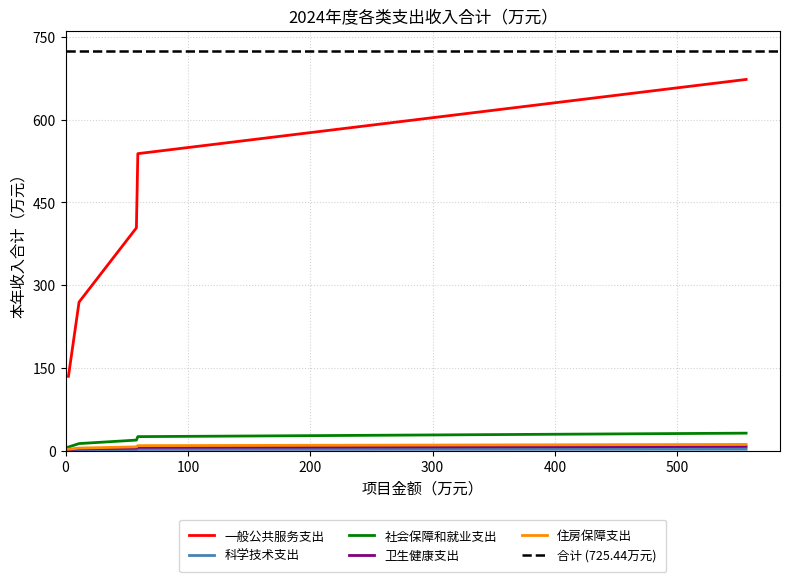

At 事业运行, list the series in order from smallest to largest.

科学技术支出, 卫生健康支出, 住房保障支出, 社会保障和就业支出, 一般公共服务支出